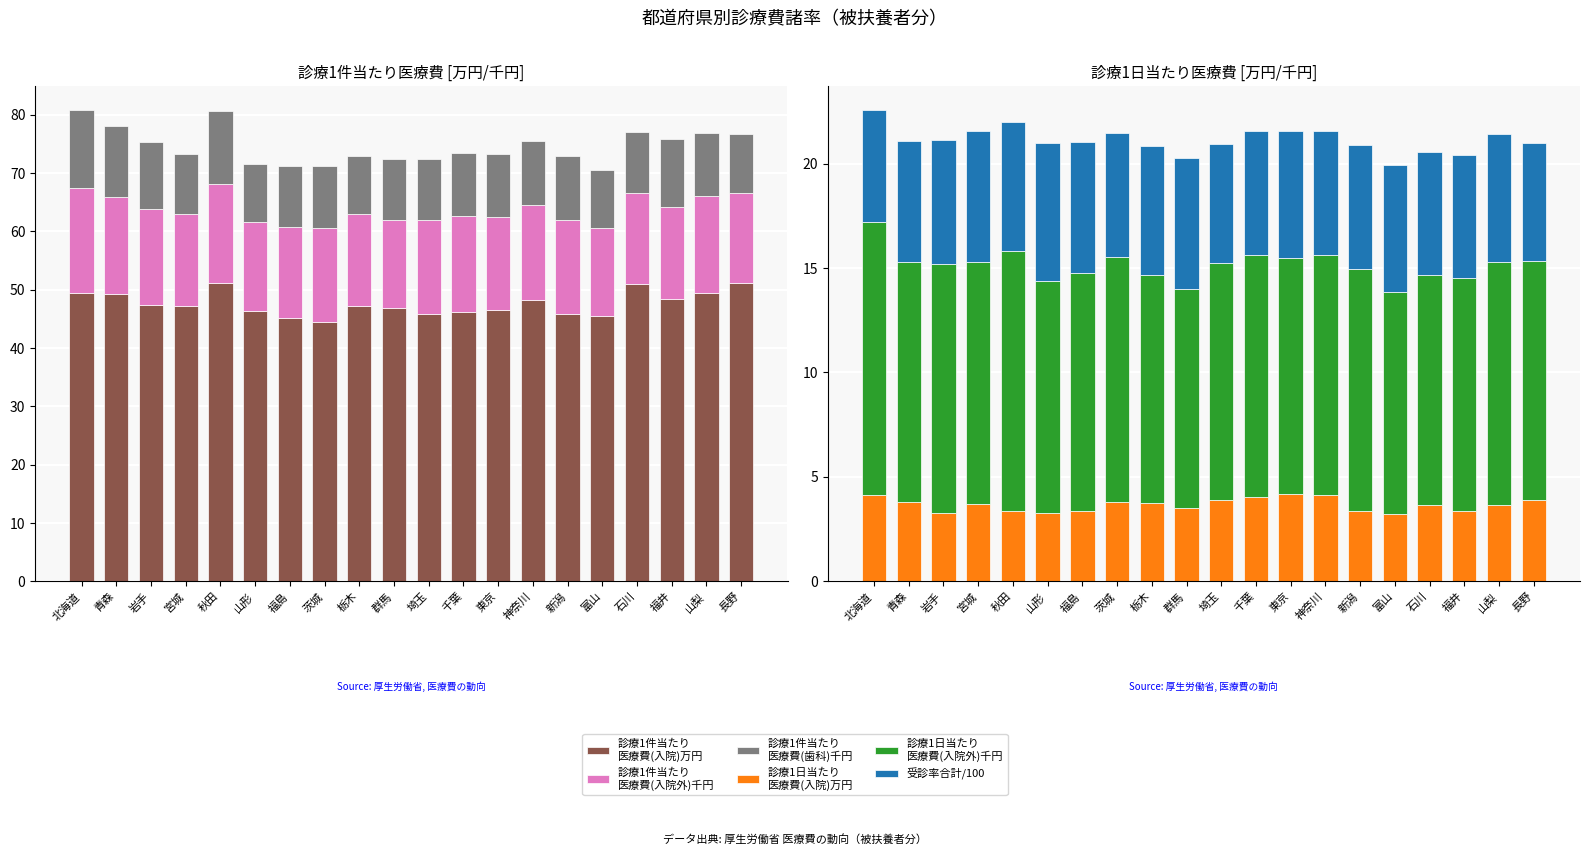

What is the difference between the maximum and second lowest values in the 診療1日当たり
医療費(入院外)千円 series?

2.4